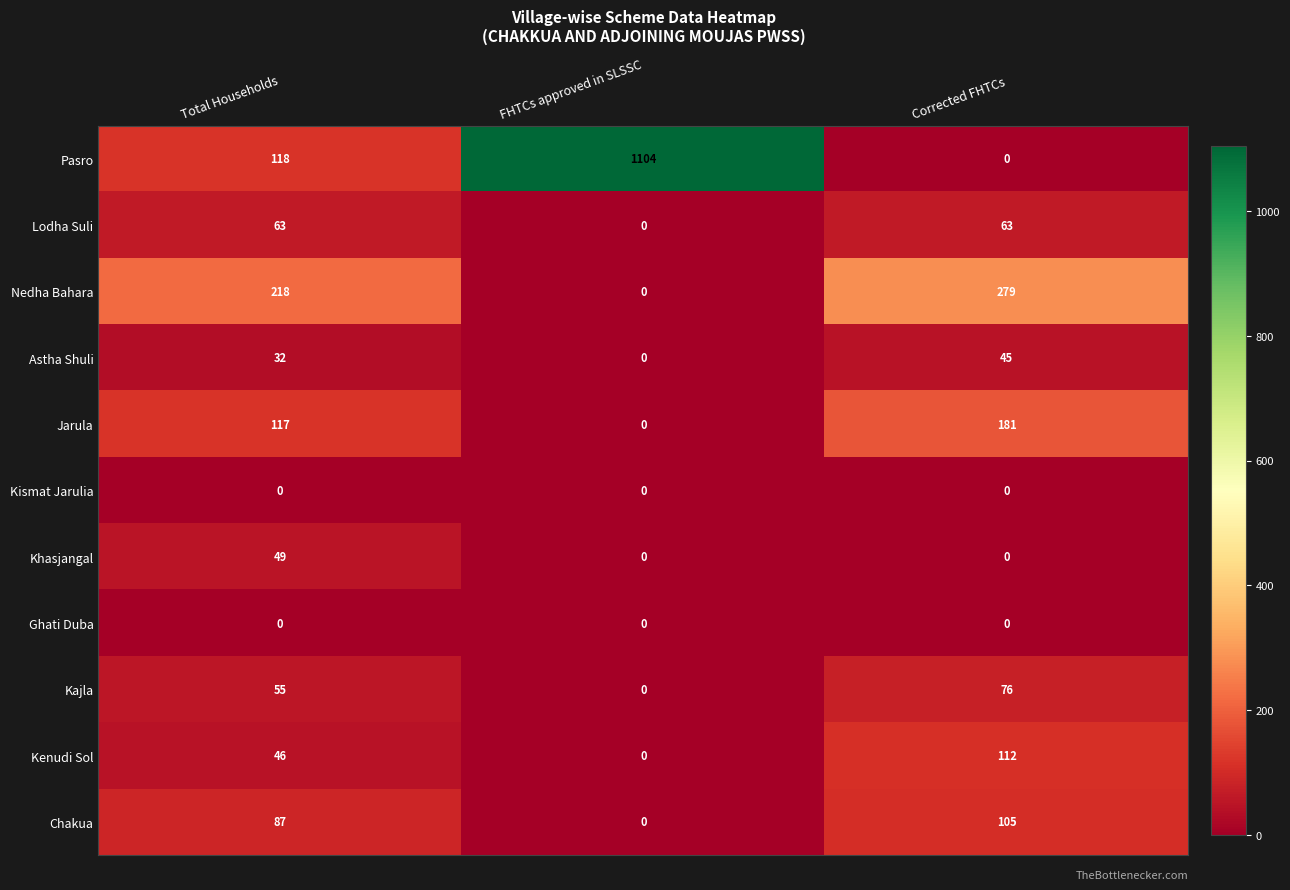

Is it true that Pasro equals 305 at FHTCs approved in SLSSC?

False